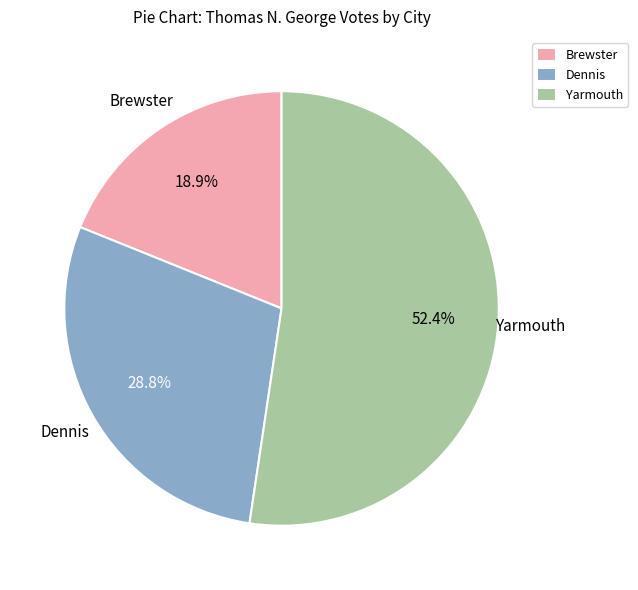

Count the number of slices in the pie.

3